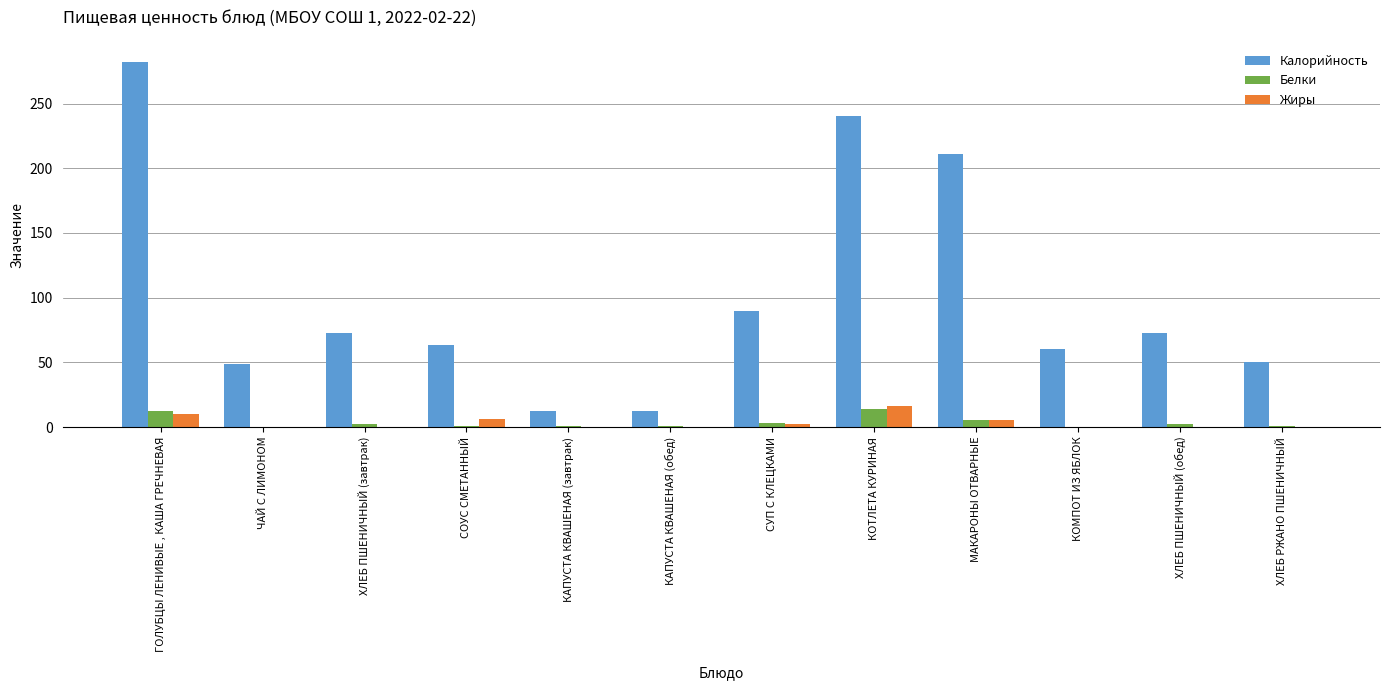

Does the chart contain stacked bars?

No